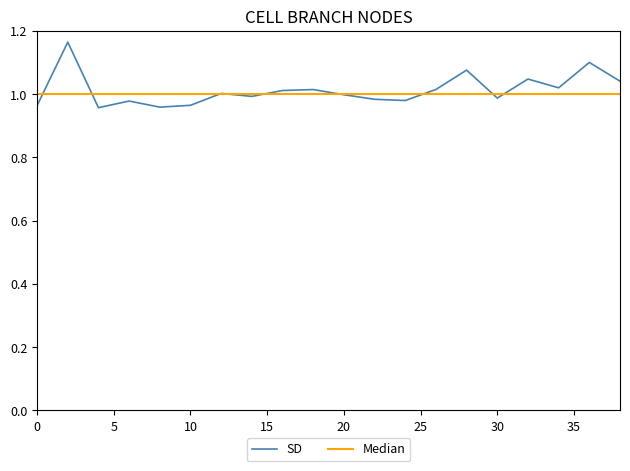

Which series has the widest spread of values?

SD